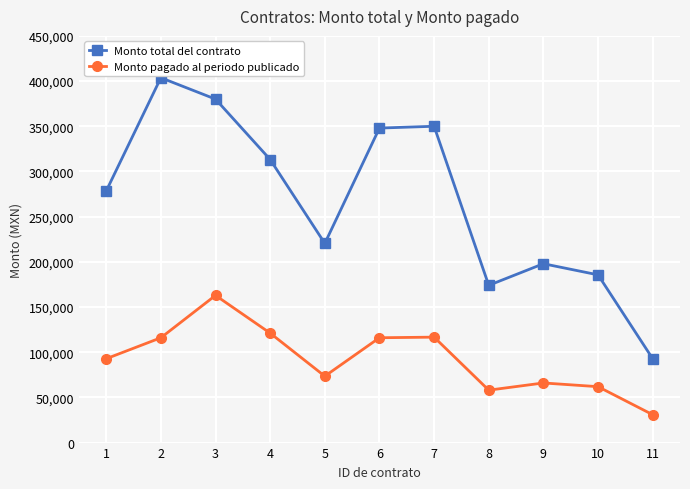

What is the sum of the Monto pagado al periodo publicado values at 6 and 9?

181967.0